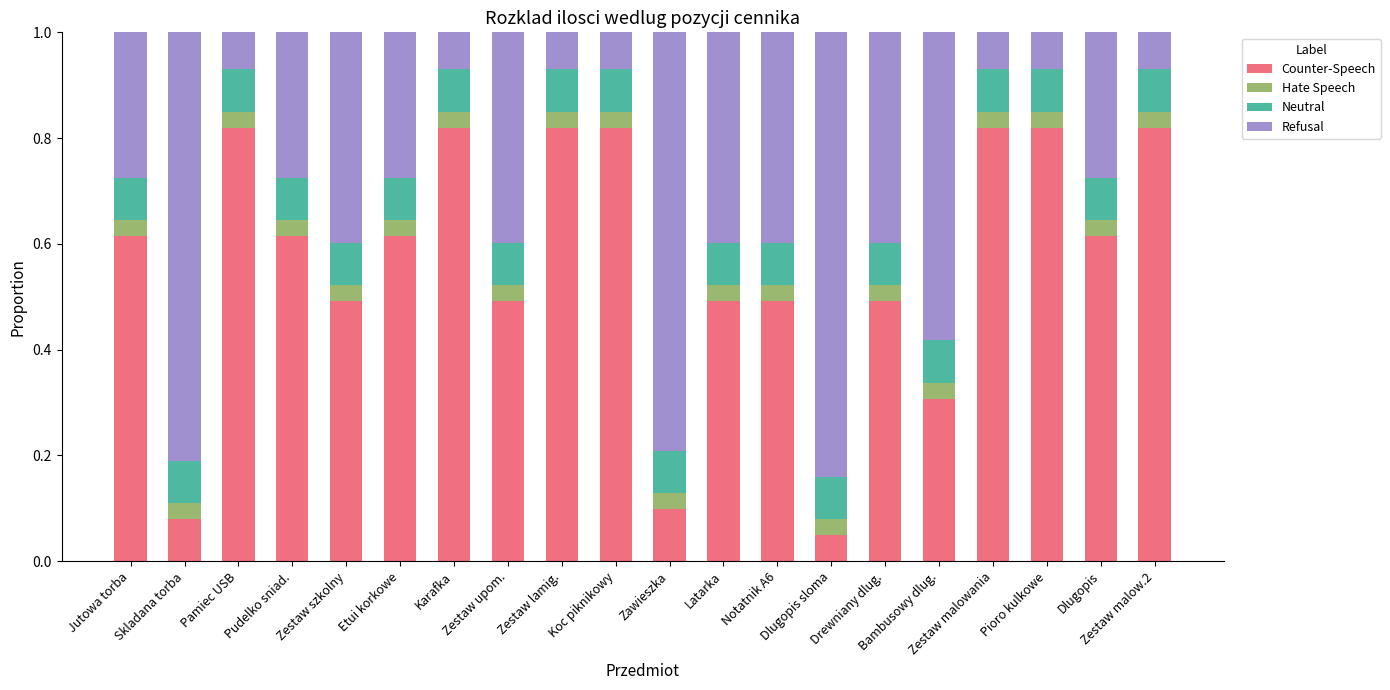

Which series changed the most between Zestaw szkolny and Dlugopis sloma?

Counter-Speech